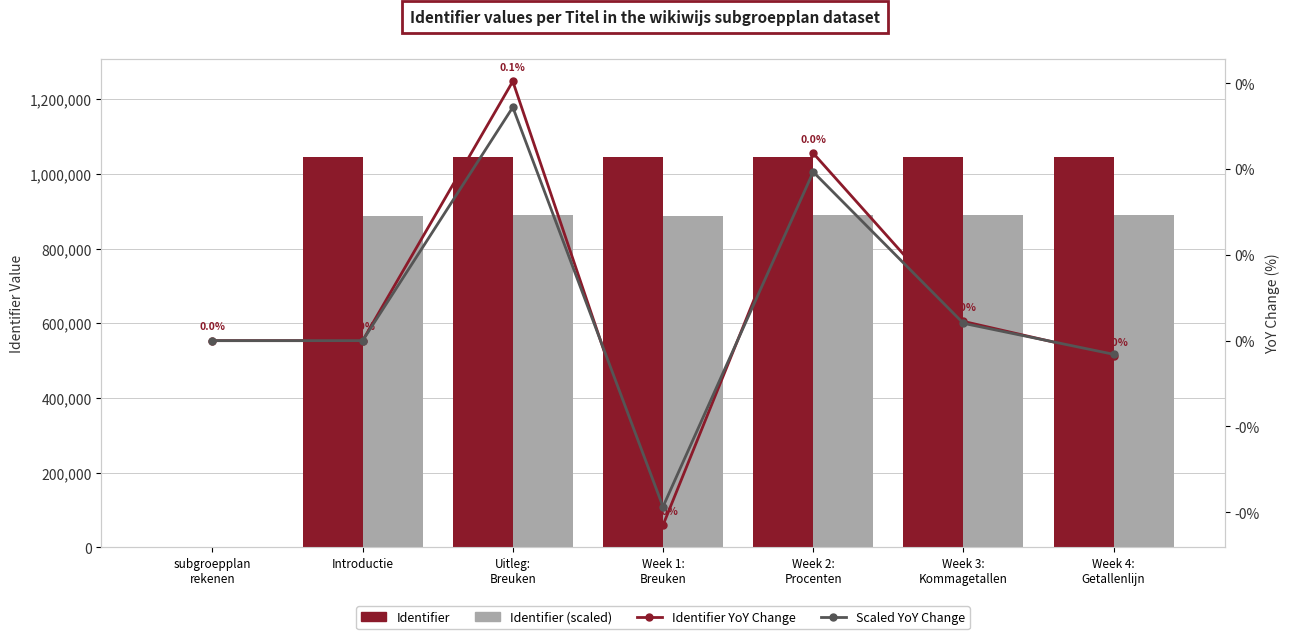

How many data points in Identifier YoY Change are above 0?

3